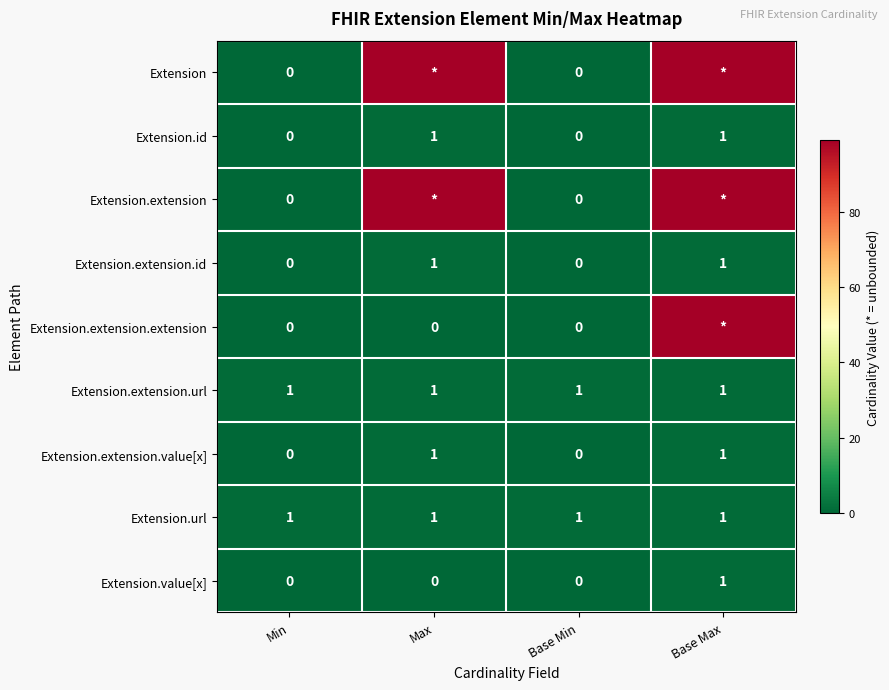

What is the difference between the Extension.extension.id values at Min and Max?

1